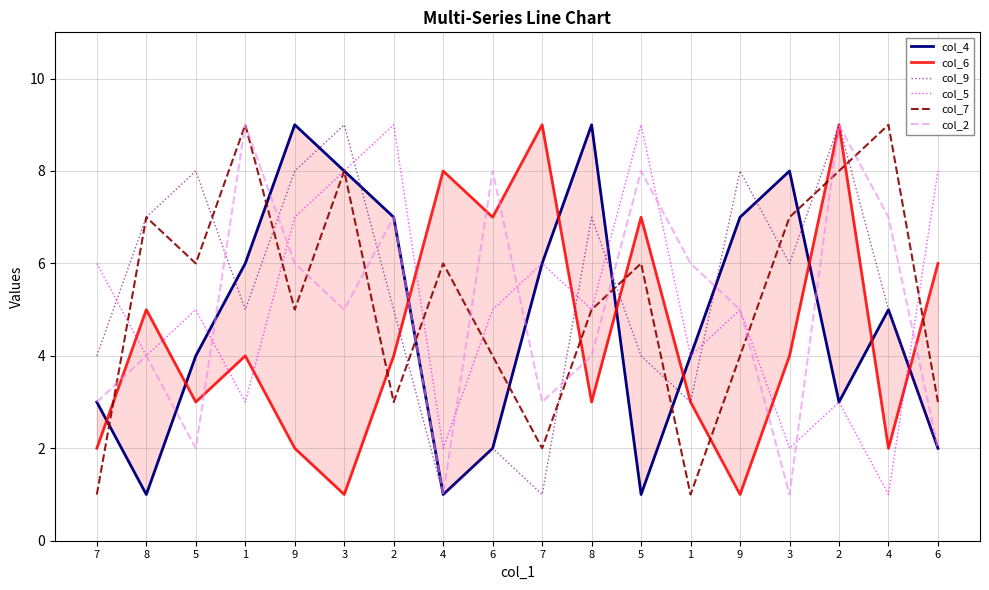

What is the difference between the maximum and minimum values in the col_9 series?

8